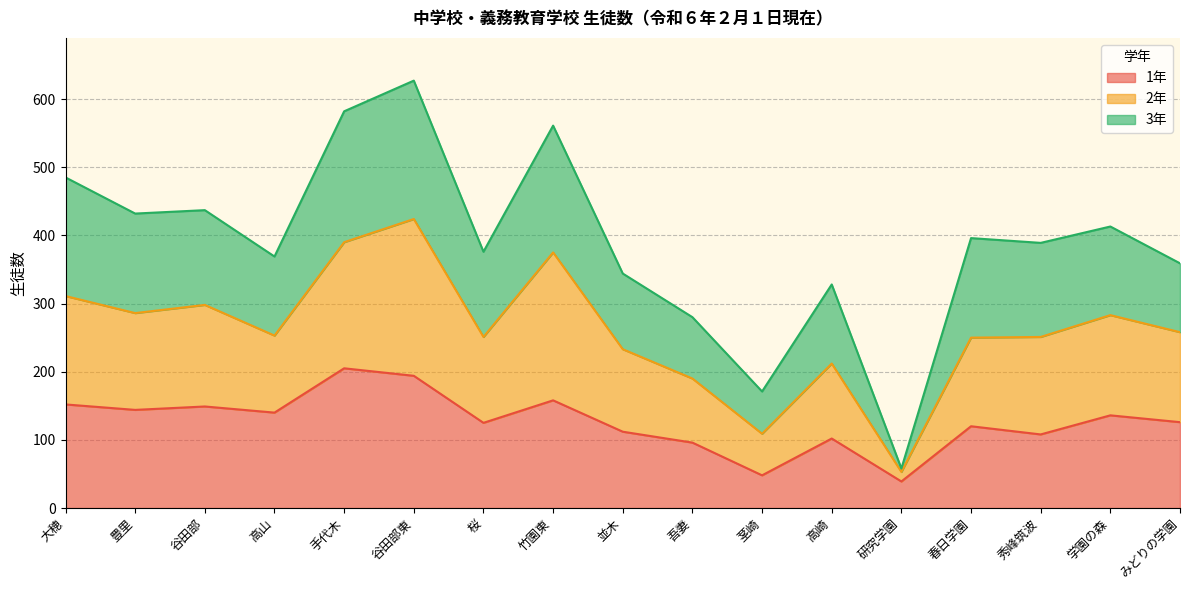

How many categories are shown in the chart?

17